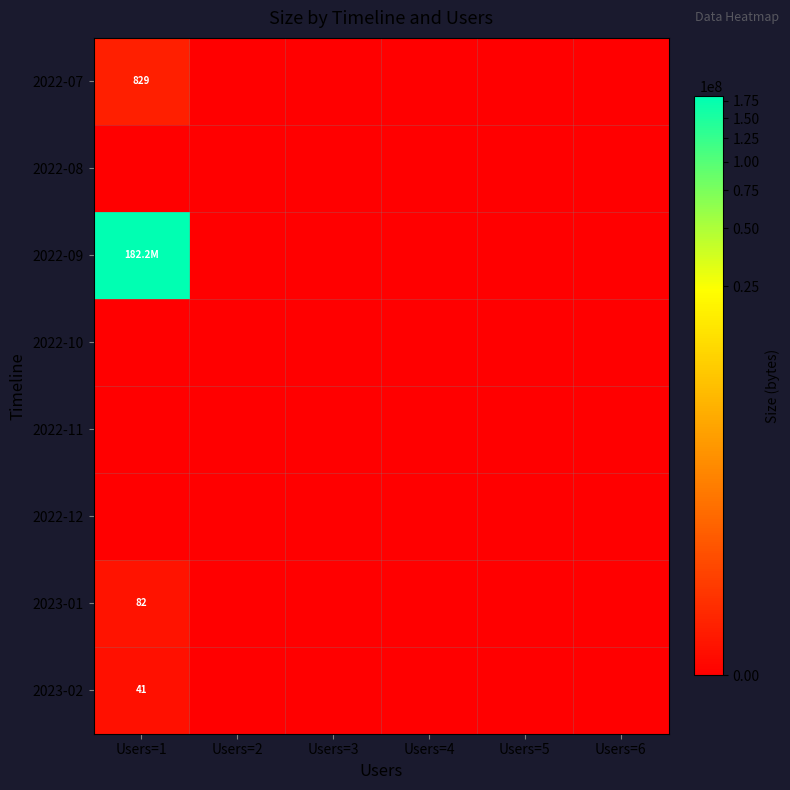

Between Users=2 and Users=5, which is larger?

Users=2